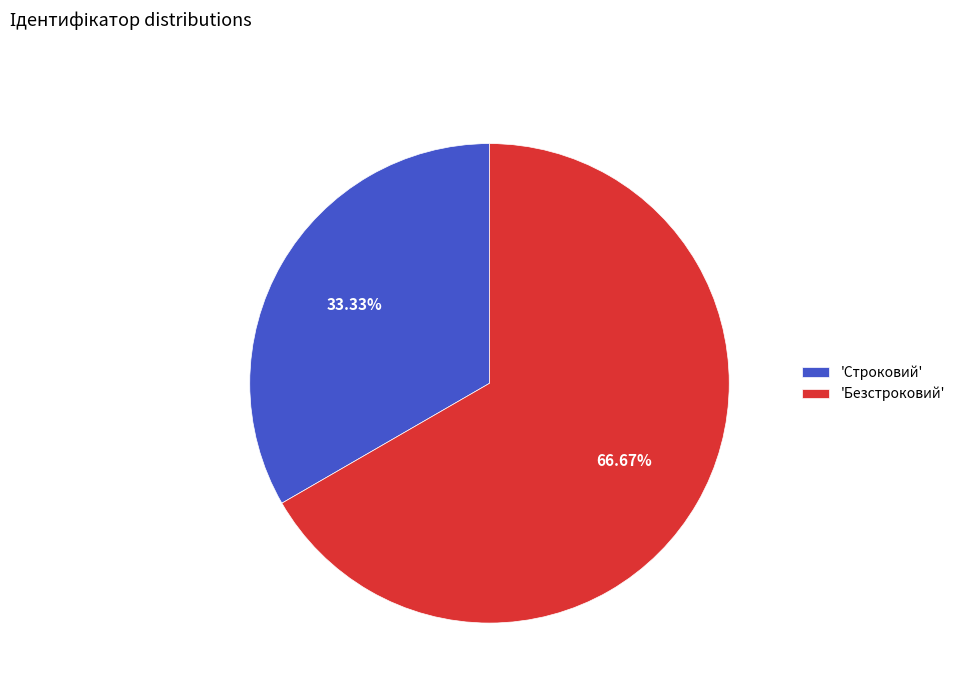

Is there any slice that represents more than half of the pie?

Yes